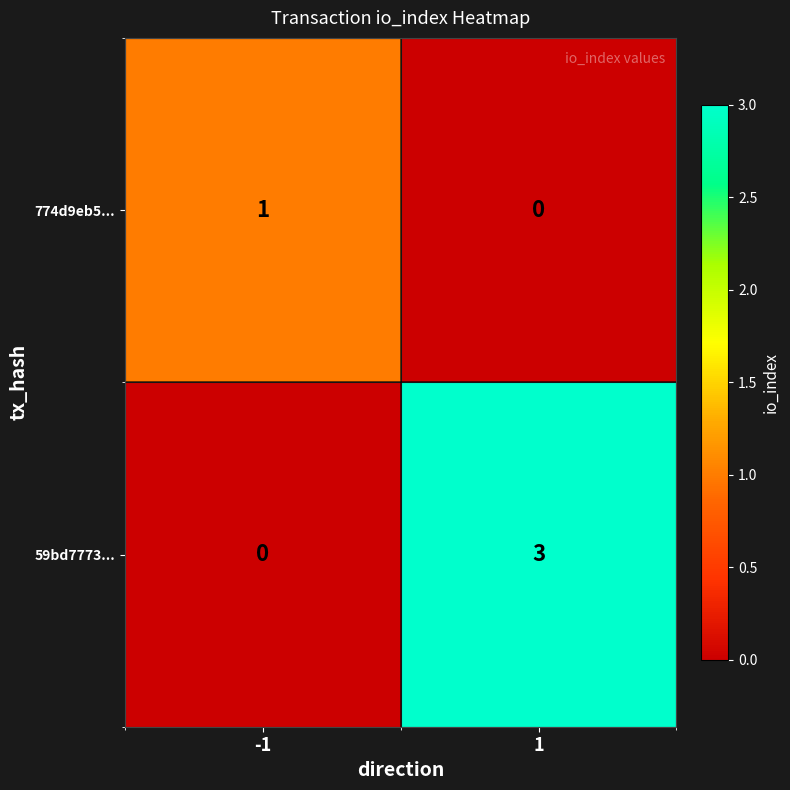

What is the sum of all 59bd7773... values?

3